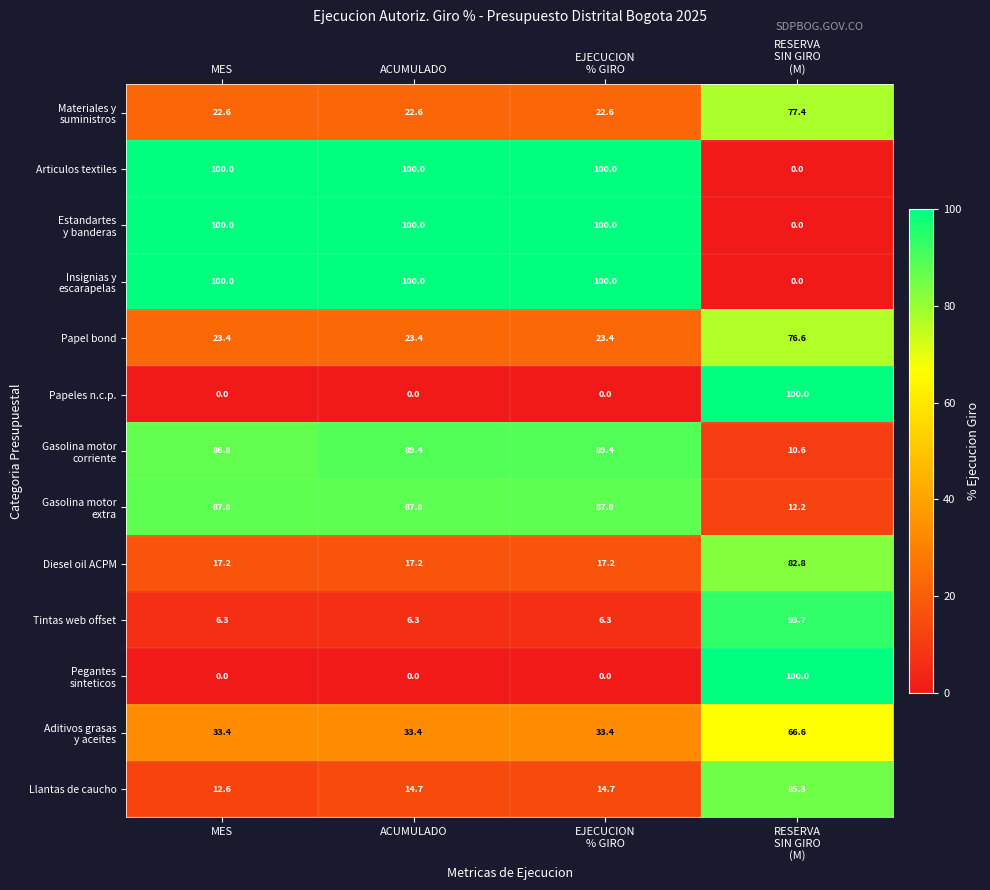

How many Papeles n.c.p. values are between 0 and 100?

4